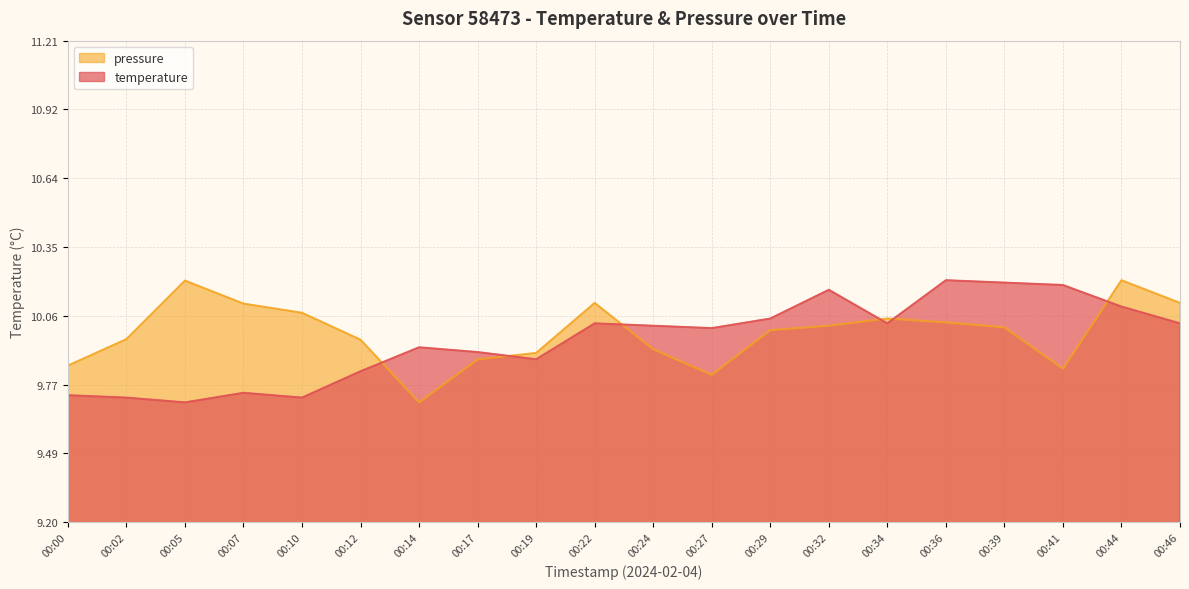

Rank the series at 00:12 from highest to lowest value.

pressure, temperature